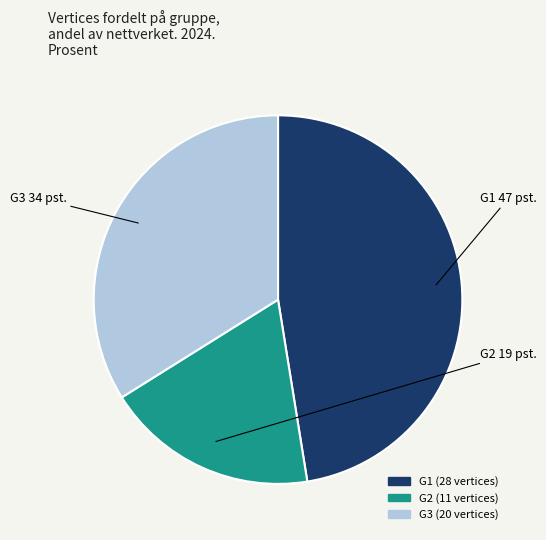

Is it true that G3 is 34% of the pie?

True